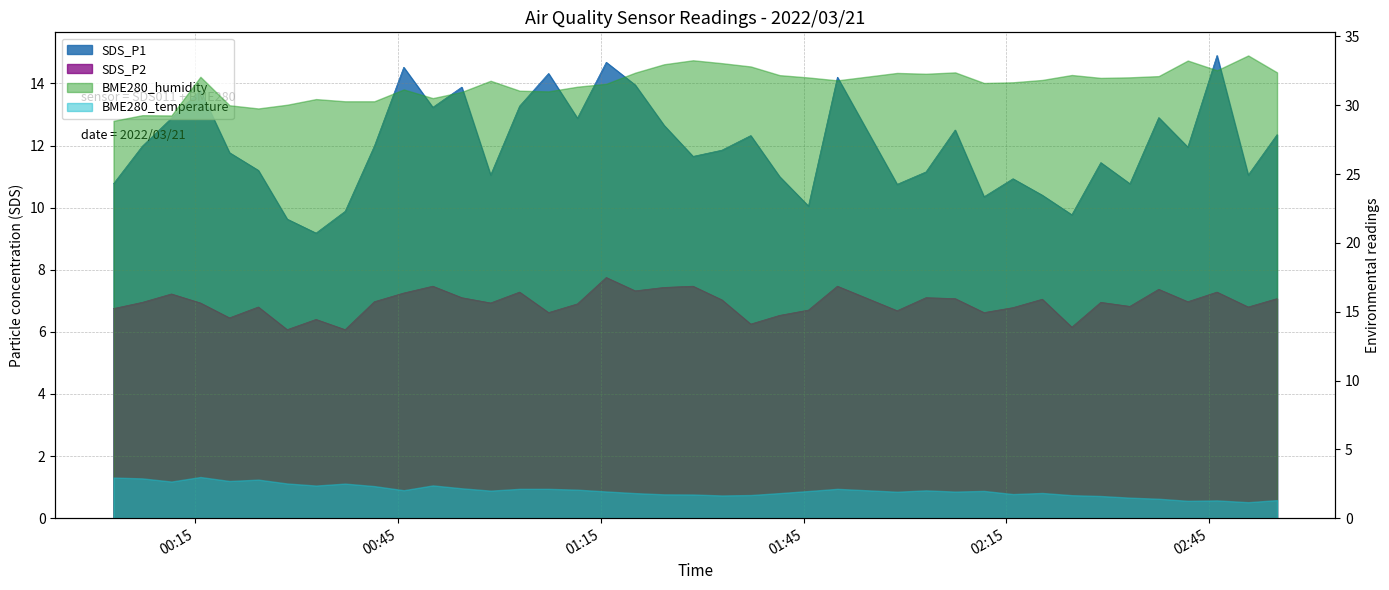

Which label corresponds to the largest value in the chart?

2022/03/21 02:46:08